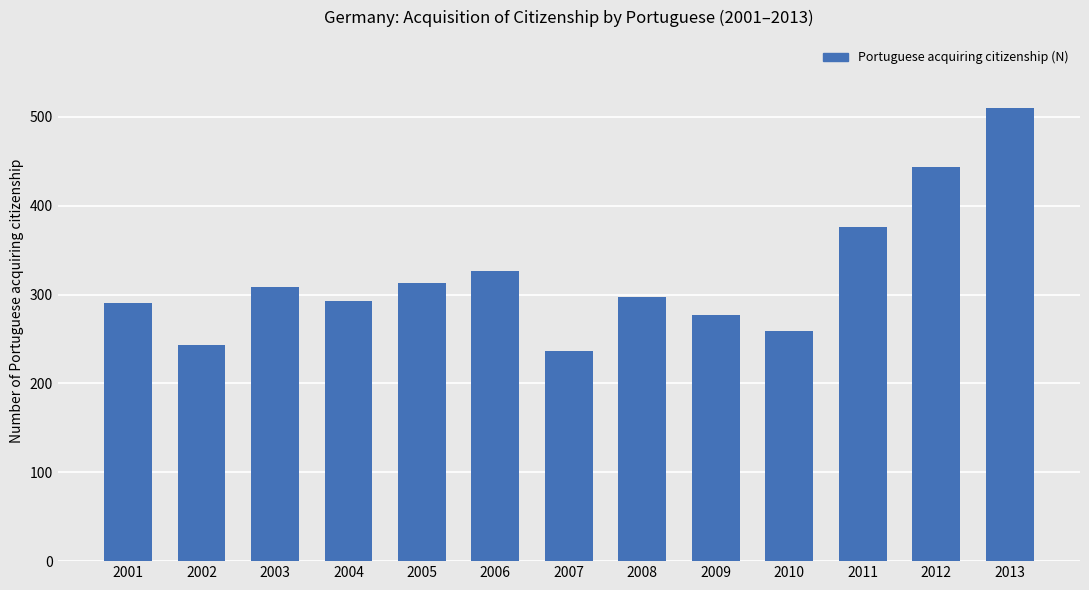

What is the difference between the maximum and second lowest values?

267